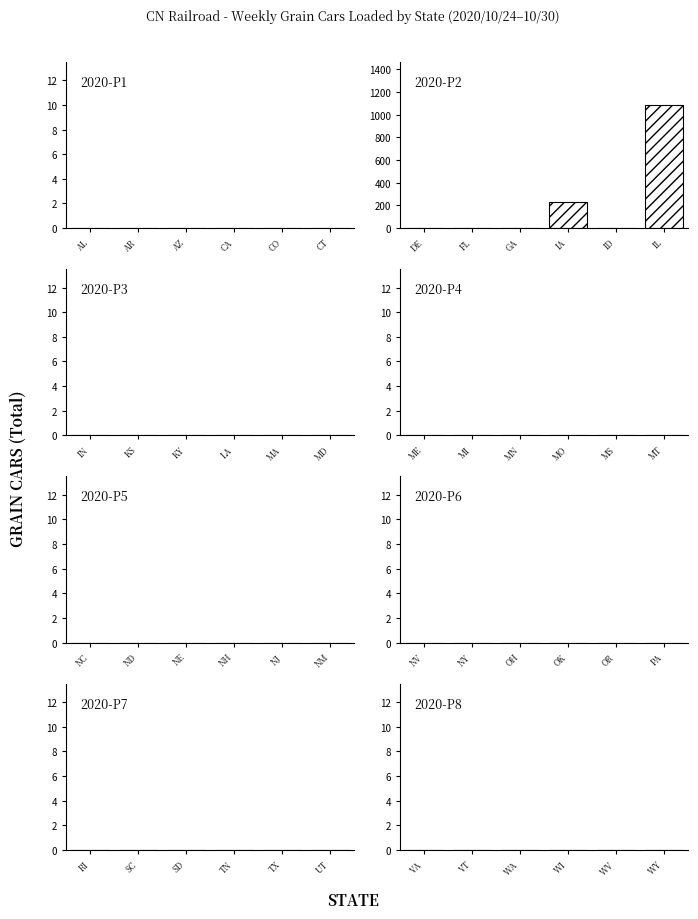

Reading left to right, extract all data points from this chart.

DE=0	FL=0	GA=0	IA=229	ID=0	IL=1085